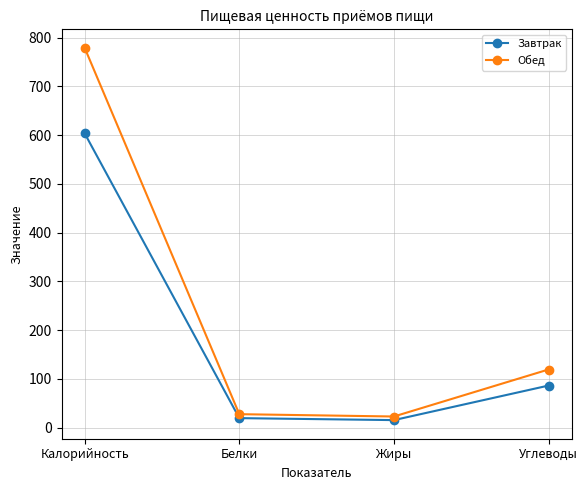

What is the smallest value displayed?

15.3